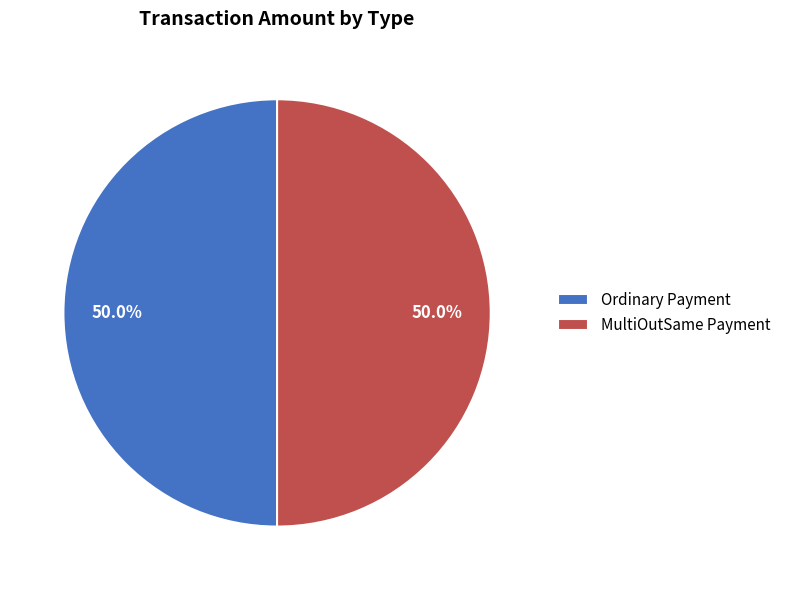

How many segments does this pie chart have?

2